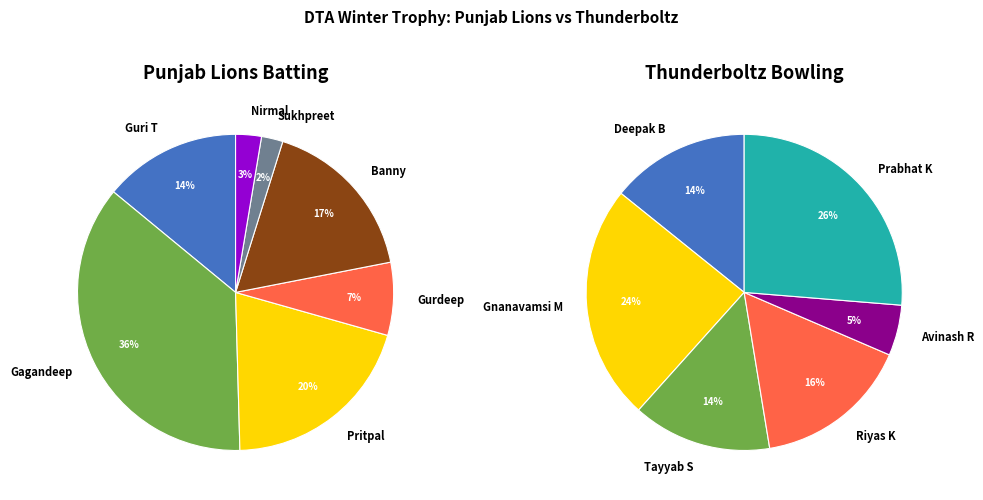

Is there a majority slice in this chart?

No